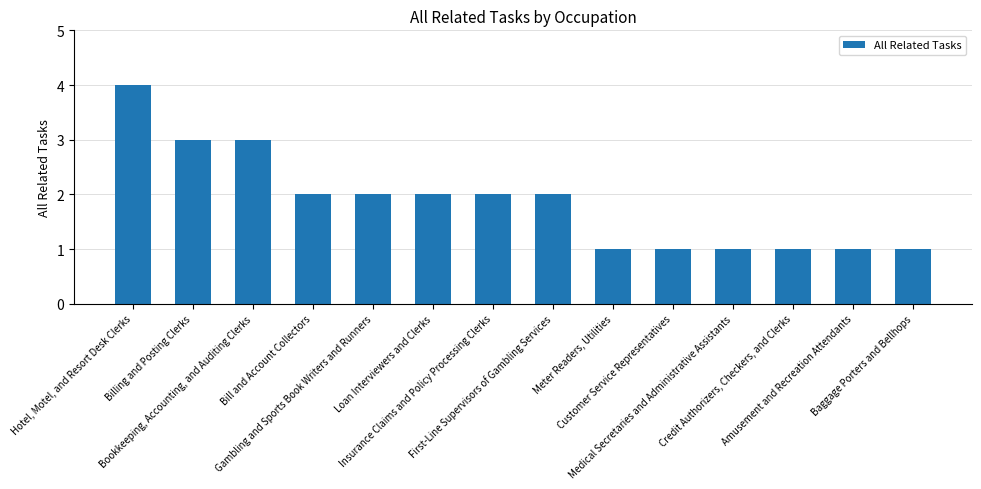

What is the approximate value at Medical Secretaries and Administrative Assistants?

1